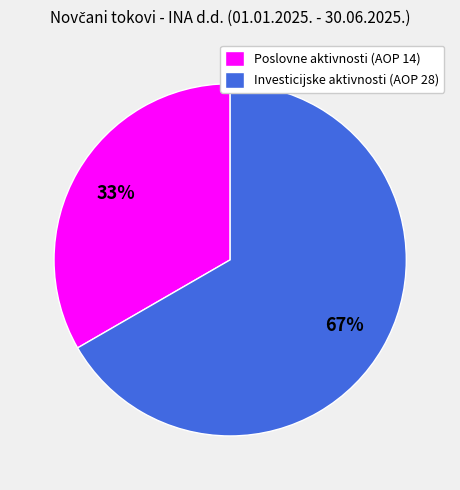

Is there any slice that represents more than half of the pie?

Yes